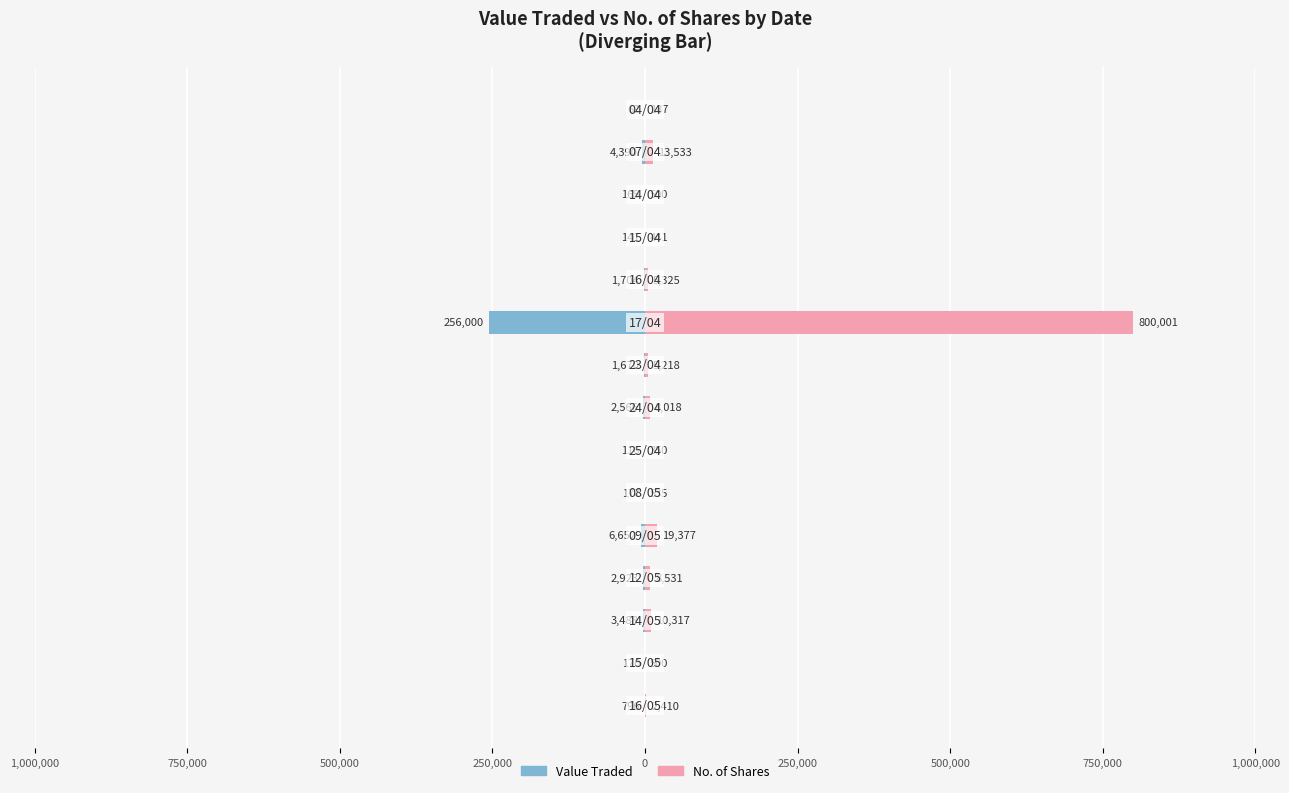

What value does the No. of Shares series have at 0, to the nearest 50?

550